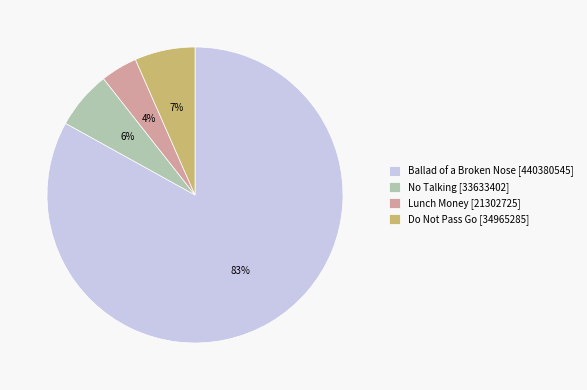

Between No Talking and Lunch Money, which is larger?

No Talking